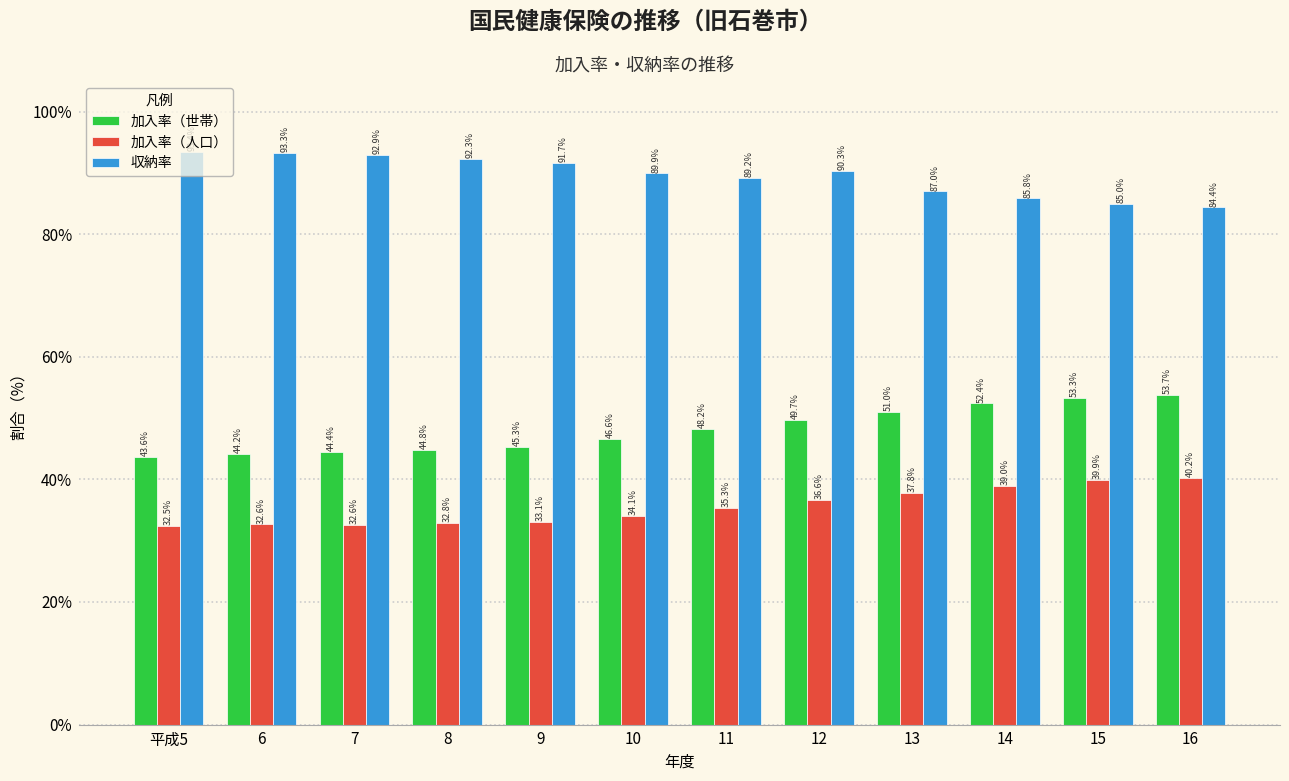

What is the difference between the maximum and minimum values in the 収納率 series?

9.0